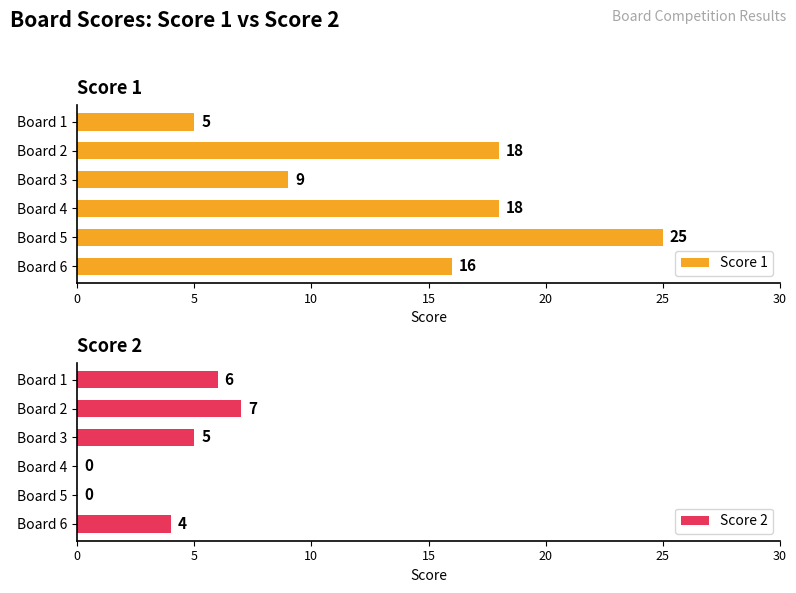

What is the difference between the maximum and minimum values in the Score 1 series?

20